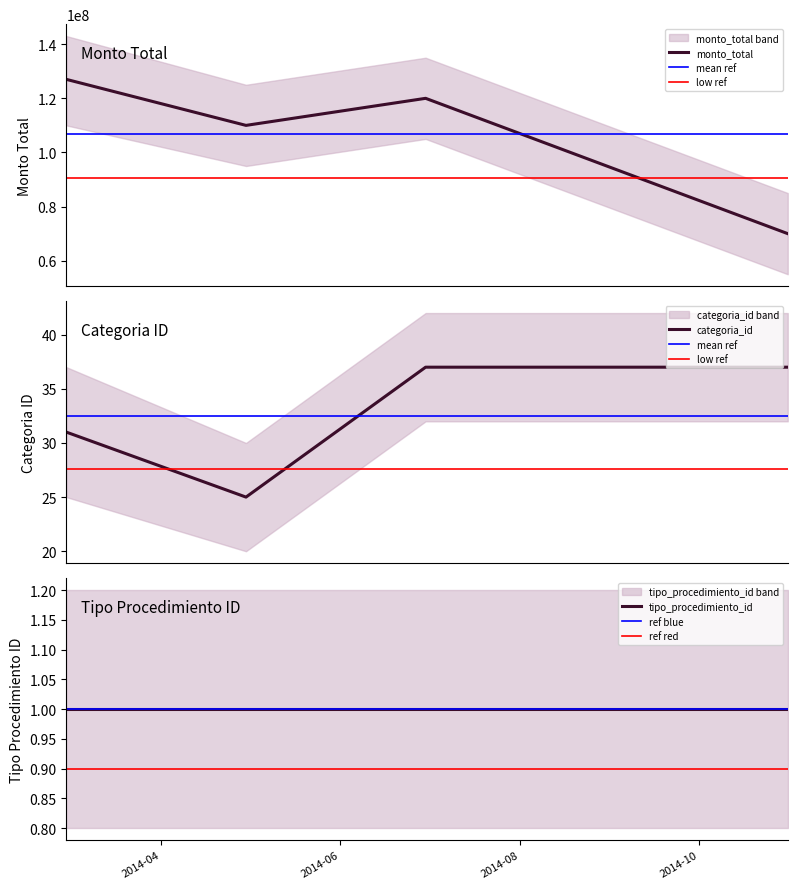

What is the minimum value for monto_total?

70000000